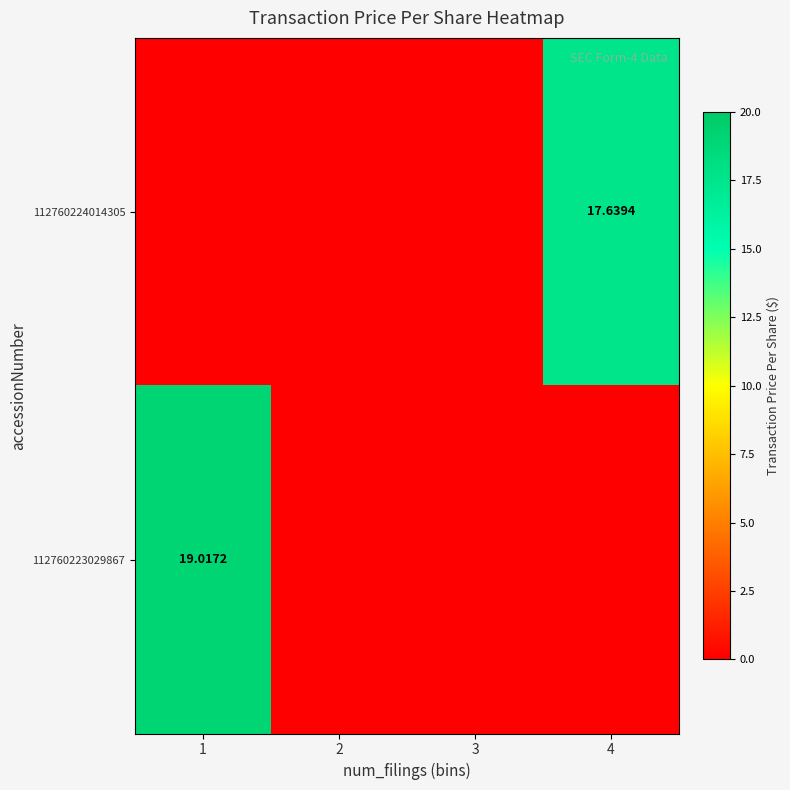

Where is 112760224014305 nearest to the value 8?

1